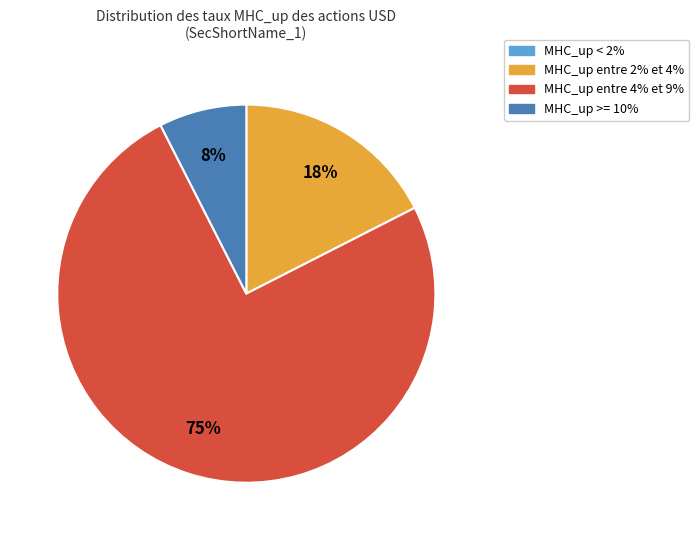

Does any single category account for the majority?

Yes